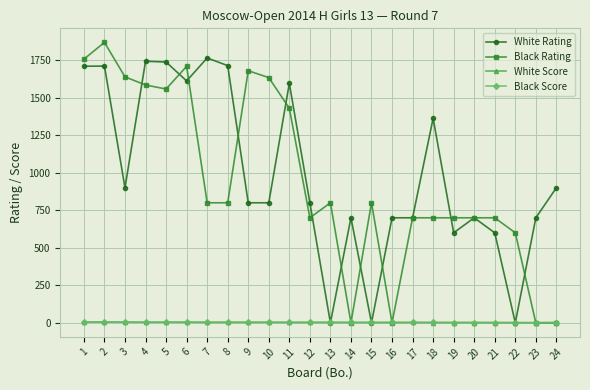

Count the number of categories in the chart.

24